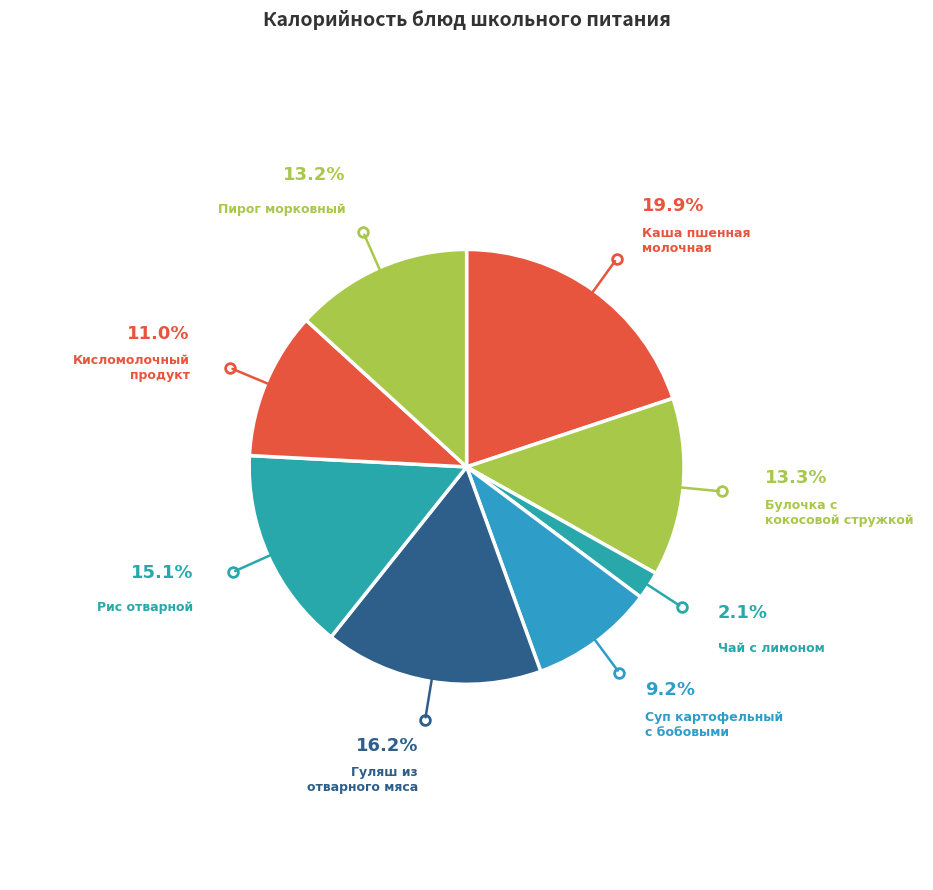

Approximately how many times larger is the value at Рис отварной compared to Булочка с кокосовой стружкой?

1.1